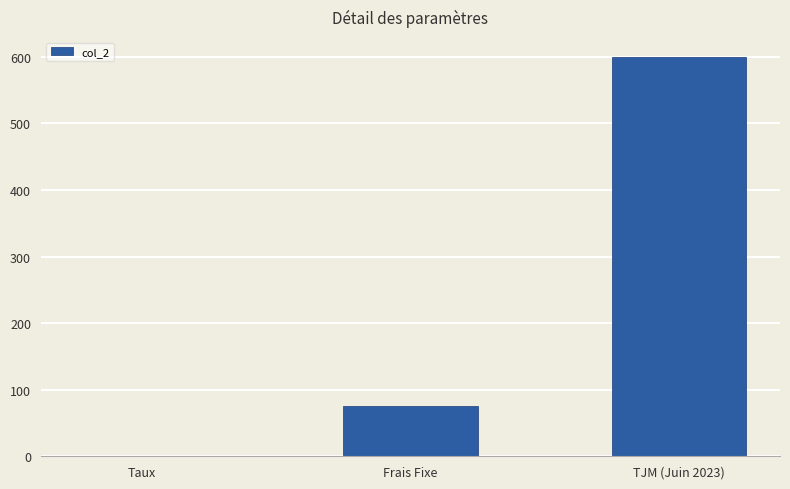

Between TJM (Juin 2023) and Frais Fixe, which is larger?

TJM (Juin 2023)